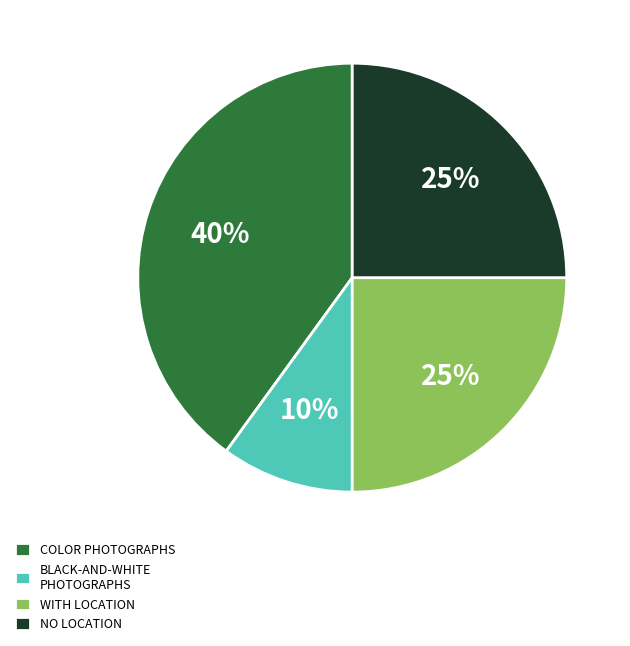

To the nearest percent, what is the average slice percentage?

25%